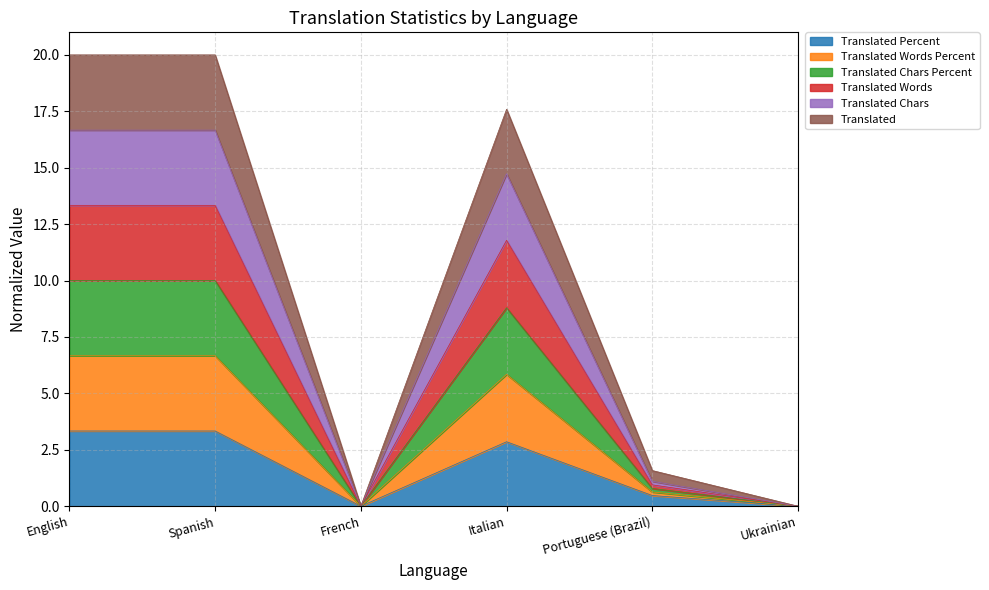

True or false: translated_words has a value of 0.0 at Ukrainian.

True